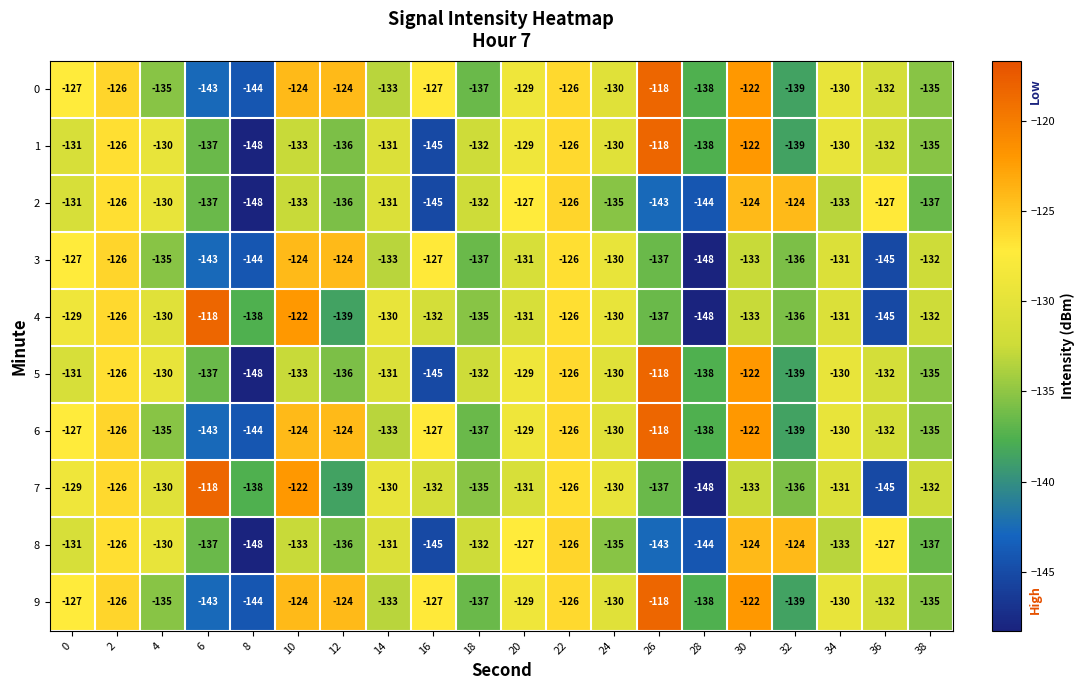

The 9 series shows -124 at 12. True or false?

True